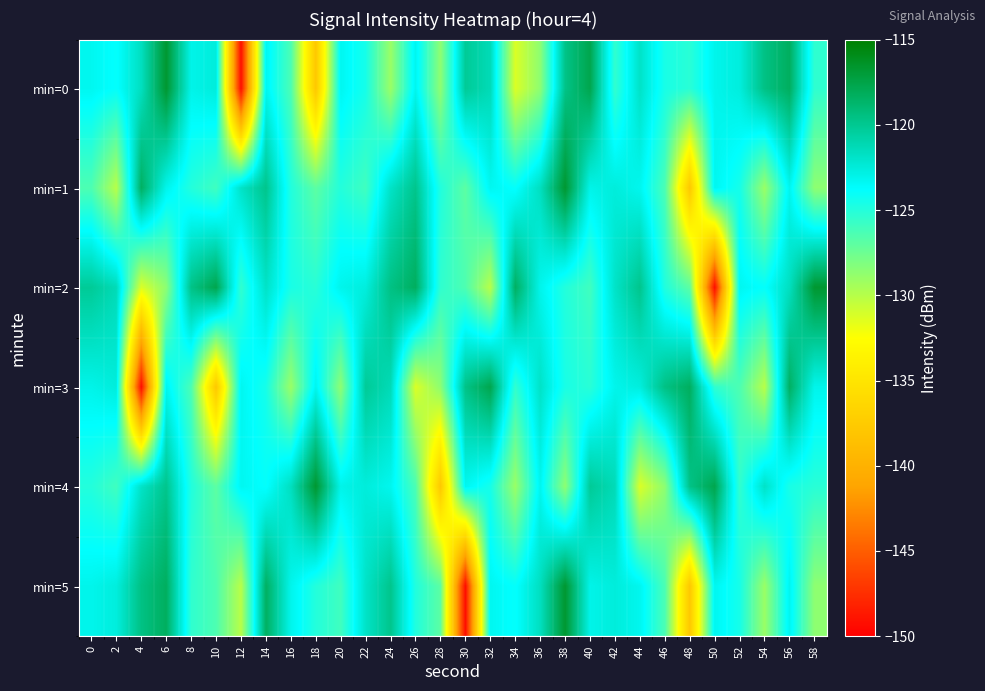

What is the minimum value shown in the chart?

-149.3